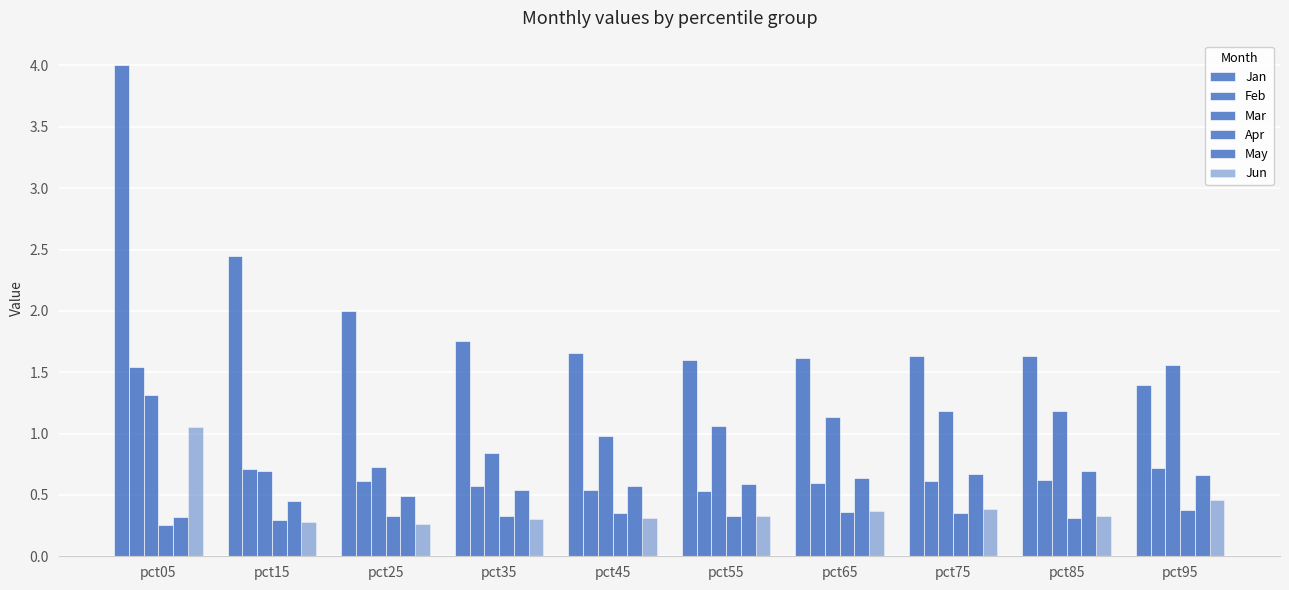

Reading right to left, list all the values displayed in this chart.

Jan: 1.4	1.6	1.6	1.6	1.6	1.7	1.8	2.0	2.4	4.0
Feb: 0.7	0.6	0.6	0.6	0.5	0.5	0.6	0.6	0.7	1.5
Mar: 1.6	1.2	1.2	1.1	1.1	1.0	0.8	0.7	0.7	1.3
Apr: 0.4	0.3	0.4	0.4	0.3	0.4	0.3	0.3	0.3	0.3
May: 0.7	0.7	0.7	0.6	0.6	0.6	0.5	0.5	0.5	0.3
Jun: 0.5	0.3	0.4	0.4	0.3	0.3	0.3	0.3	0.3	1.1